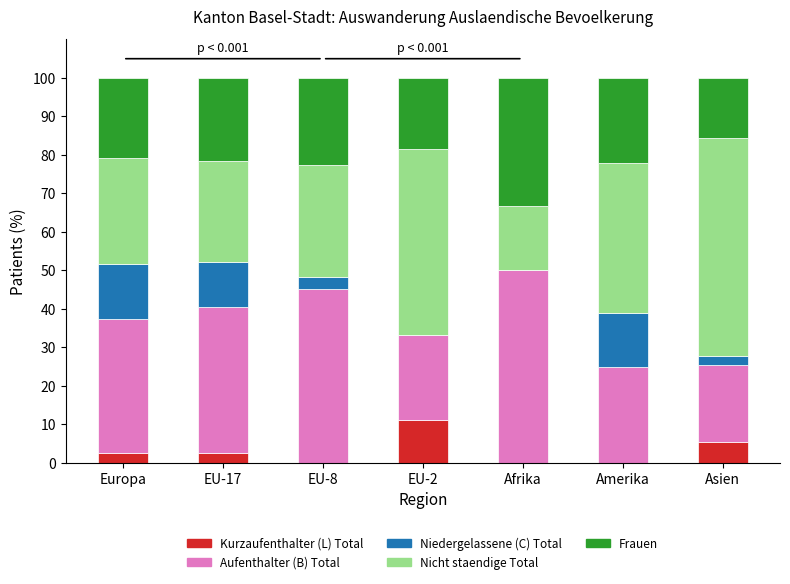

Are the bars grouped side by side (vs. stacked)?

No